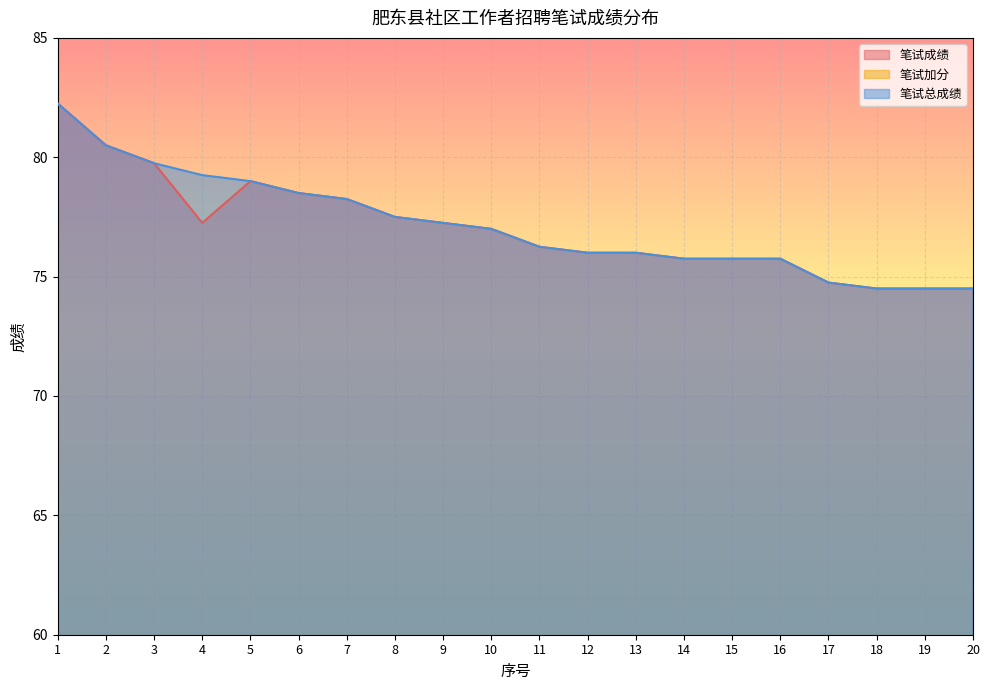

Reading left to right, list all the values displayed in this chart.

笔试成绩: 82.2	80.5	79.8	77.2	79.0	78.5	78.2	77.5	77.2	77.0	76.2	76.0	76.0	75.8	75.8	75.8	74.8	74.5	74.5	74.5
笔试加分: 0.0	0.0	0.0	2.0	0.0	0.0	0.0	0.0	0.0	0.0	0.0	0.0	0.0	0.0	0.0	0.0	0.0	0.0	0.0	0.0
笔试总成绩: 82.2	80.5	79.8	79.2	79.0	78.5	78.2	77.5	77.2	77.0	76.2	76.0	76.0	75.8	75.8	75.8	74.8	74.5	74.5	74.5